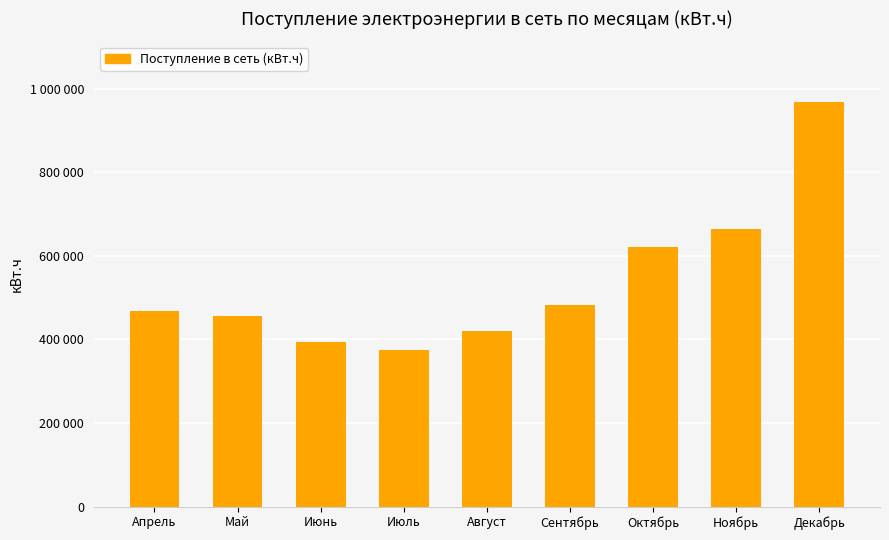

What is the value of the 3rd bar from the left?

392976